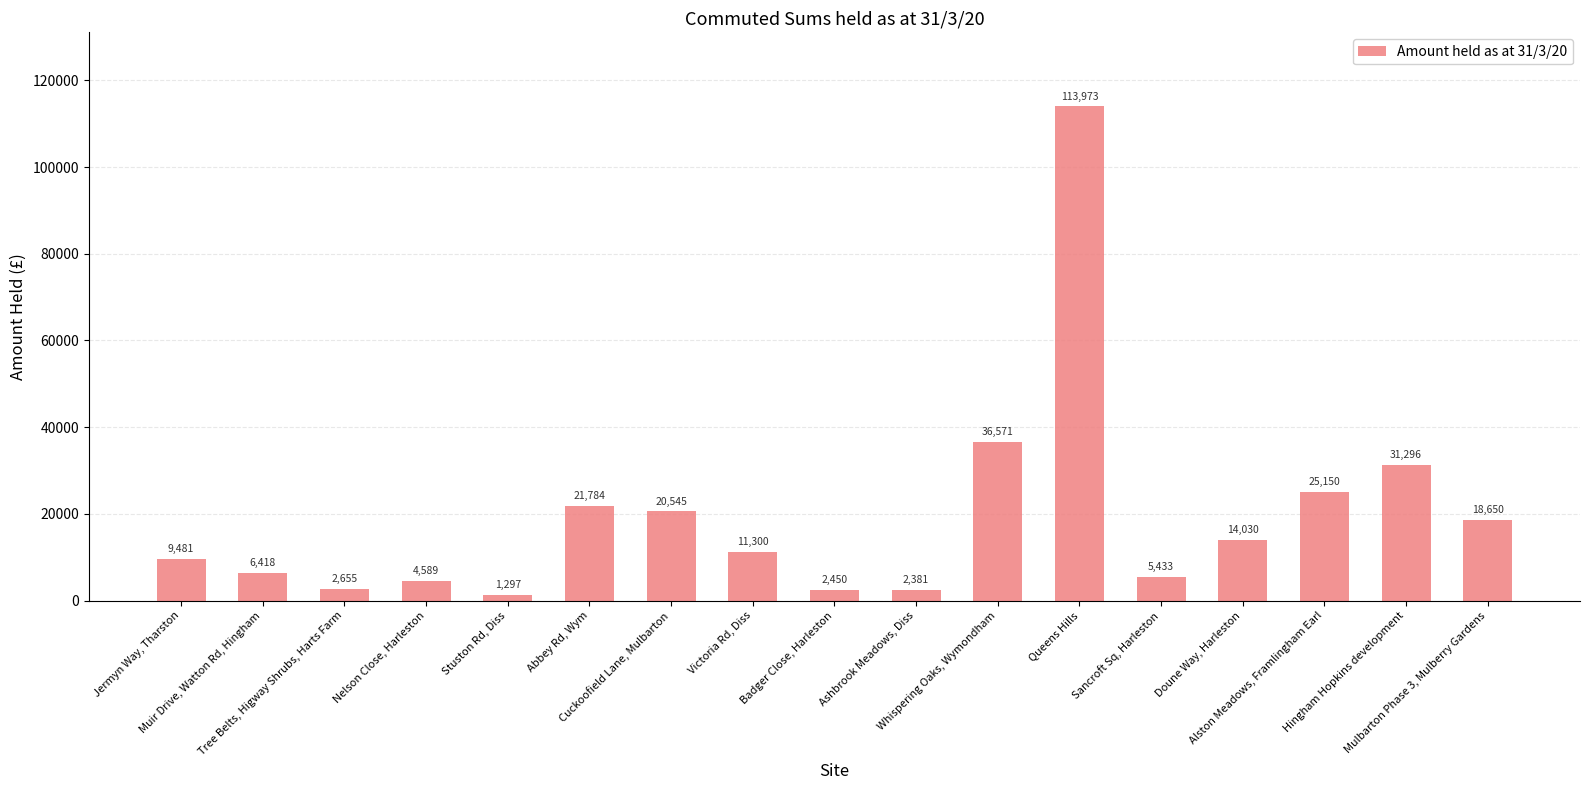

What is the greatest value displayed?

113972.7